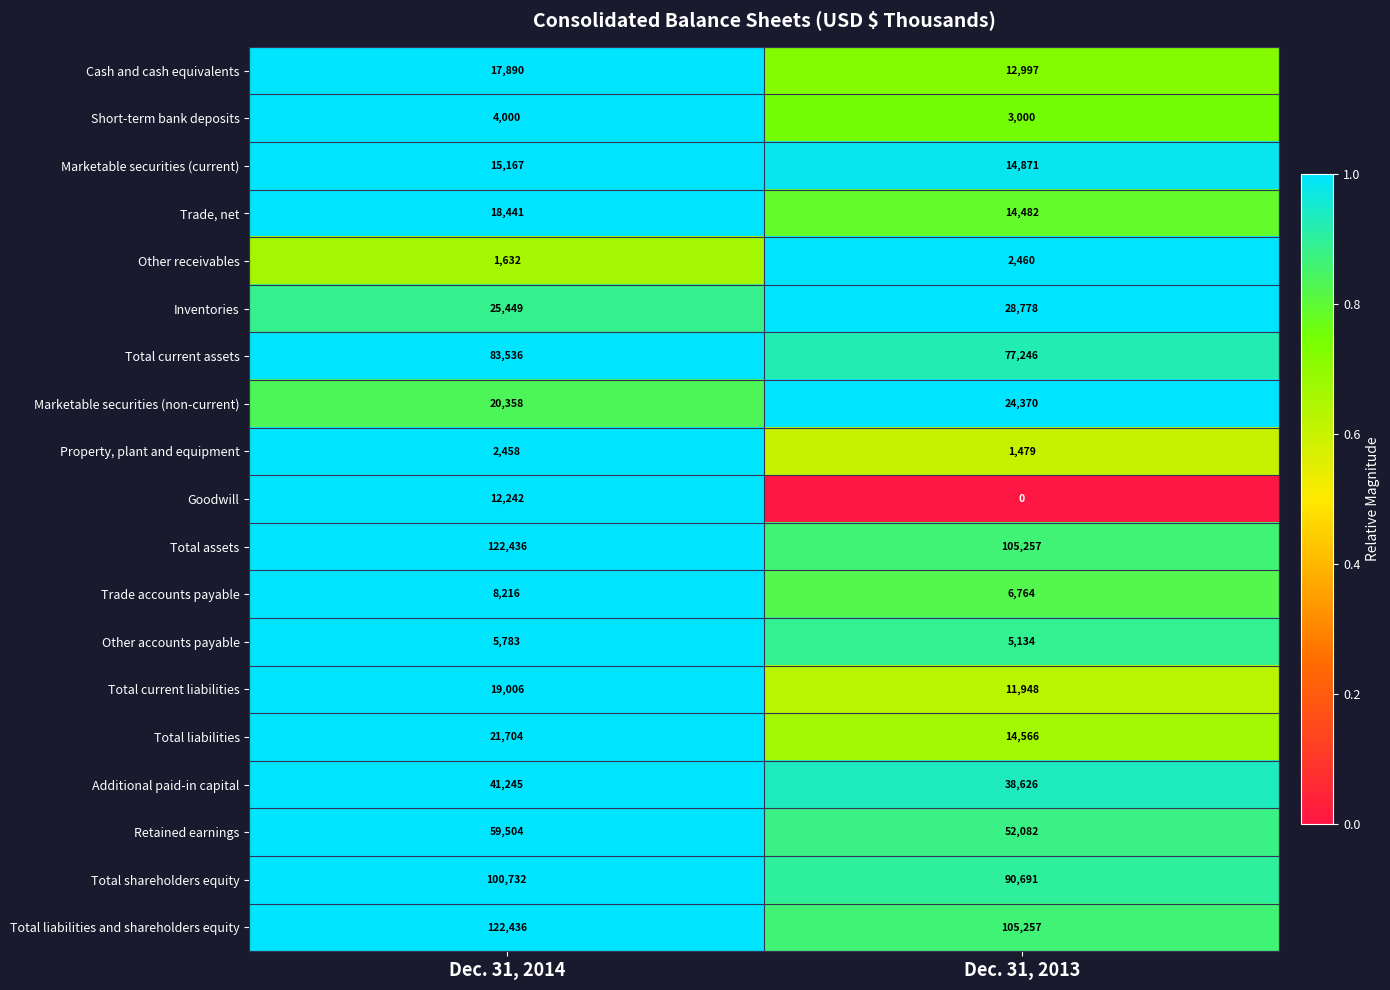

Is it true that Marketable securities (current) equals 15167 at Dec. 31, 2014?

True